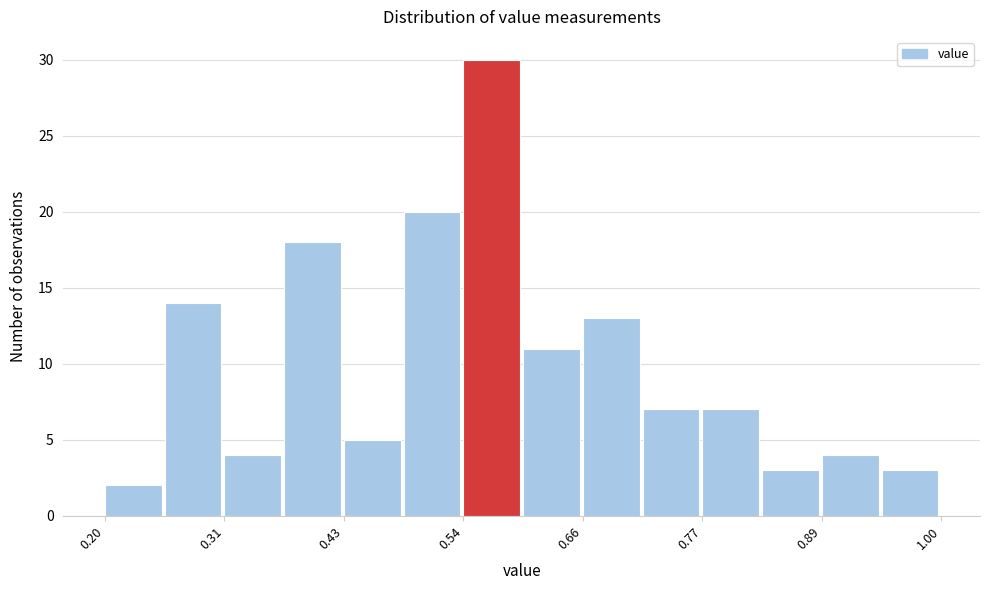

Around what value on the x-axis is the tallest bar? Give the approximate position of its centre, as read against the axis.

0.58